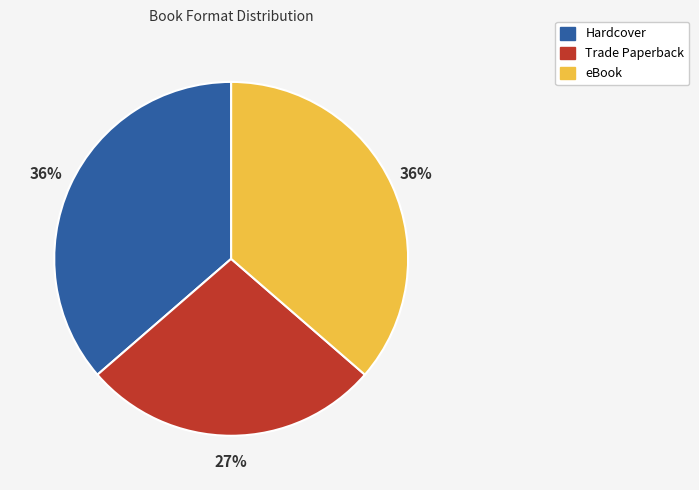

Which has a higher value, Trade Paperback or Hardcover?

Hardcover